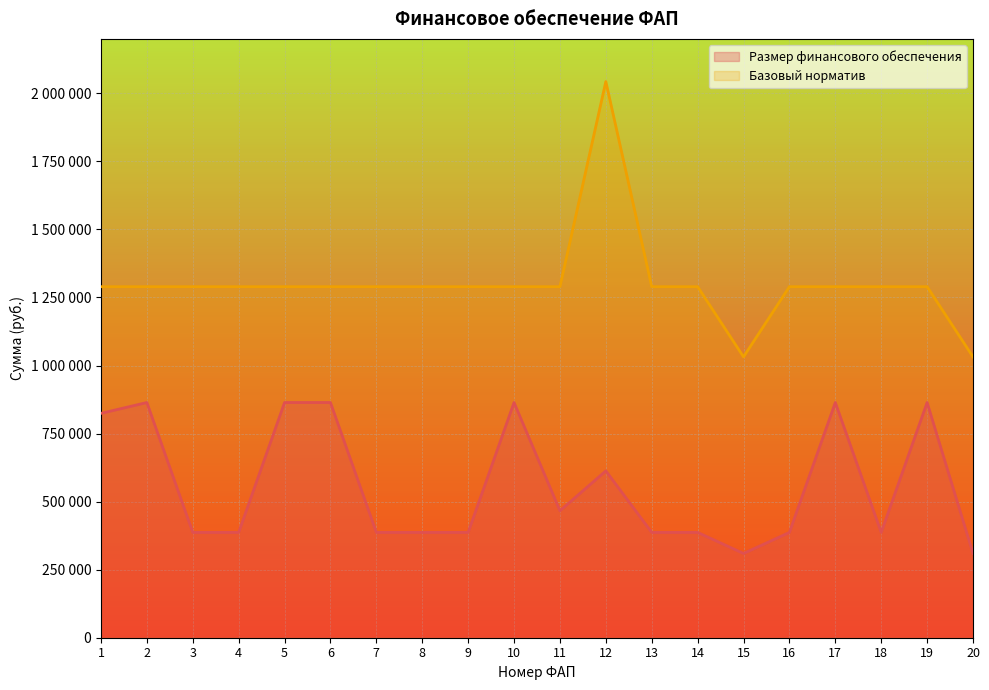

How many lines are shown in the chart?

2